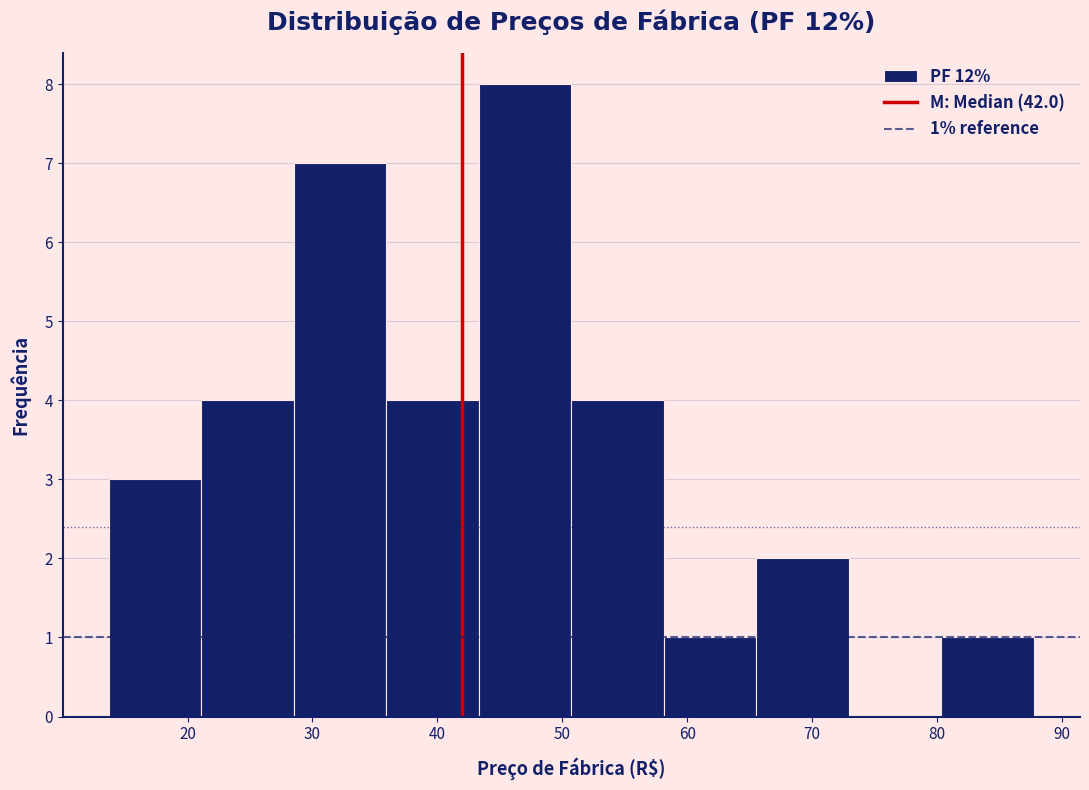

Which range on the x-axis has the tallest bar?

43 to 51